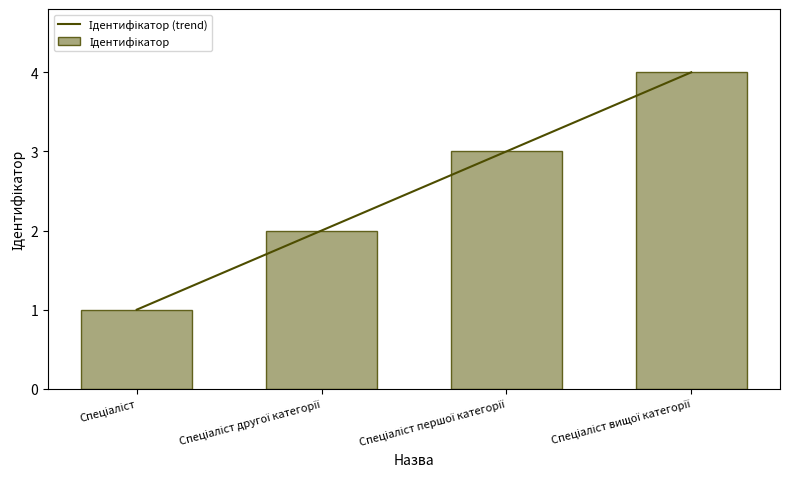

What is the sum of all Ідентифікатор (trend) values?

10